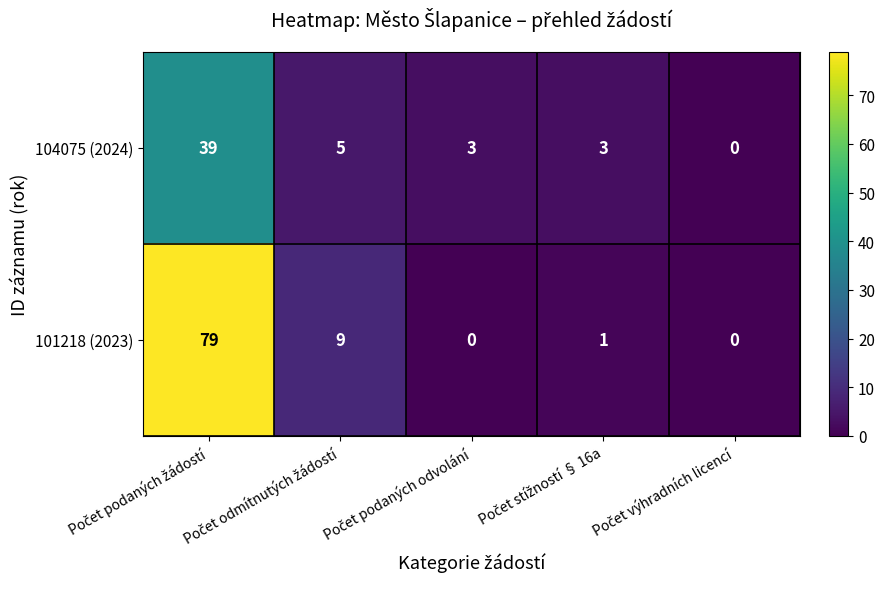

What is the highest value of the 101218 (2023) series?

79